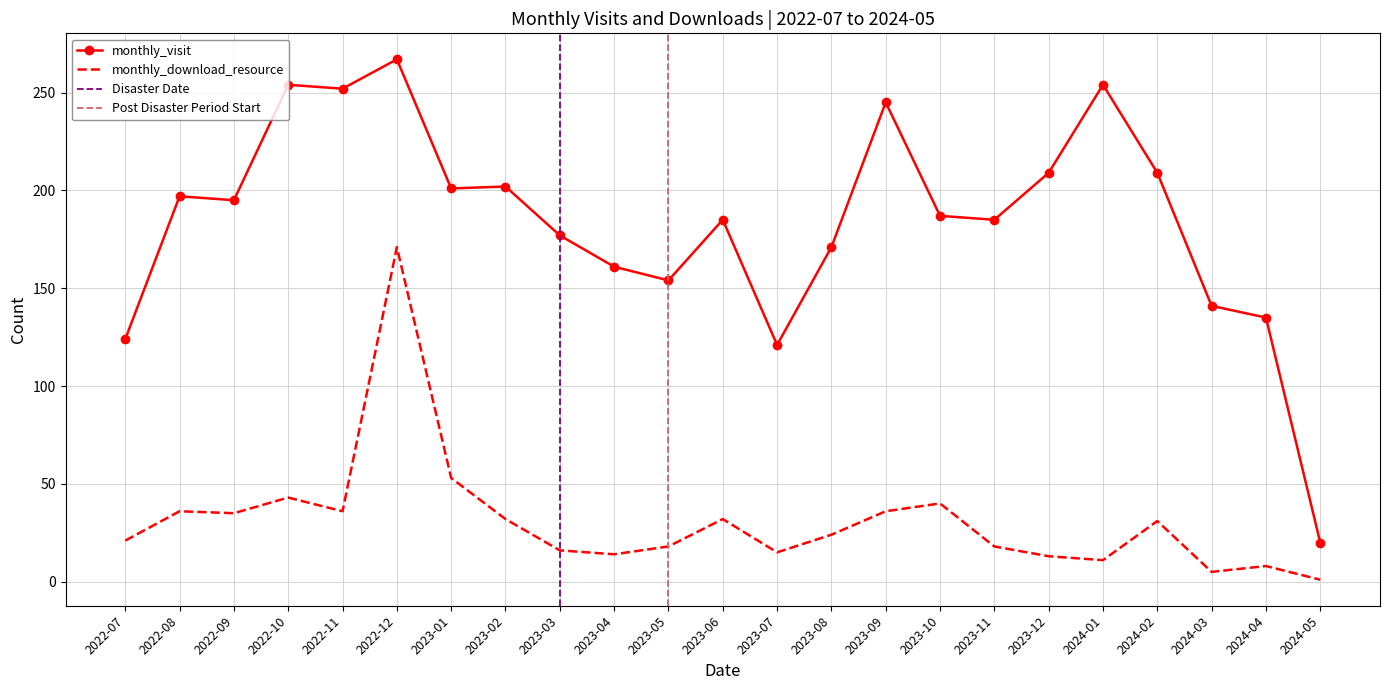

Reading left to right, transcribe all the data shown in this chart.

monthly_visit: 124	197	195	254	252	267	201	202	177	161	154	185	121	171	245	187	185	209	254	209	141	135	20
monthly_download_resource: 21	36	35	43	36	171	53	32	16	14	18	32	15	24	36	40	18	13	11	31	5	8	1